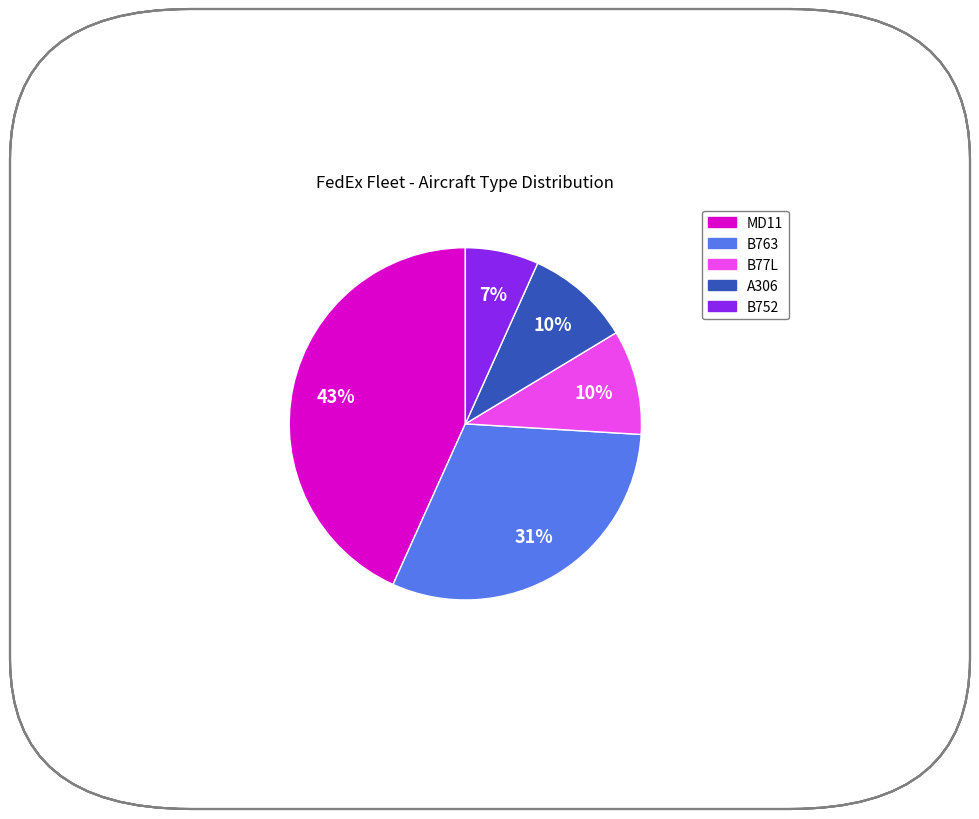

Count the number of slices in the pie.

5